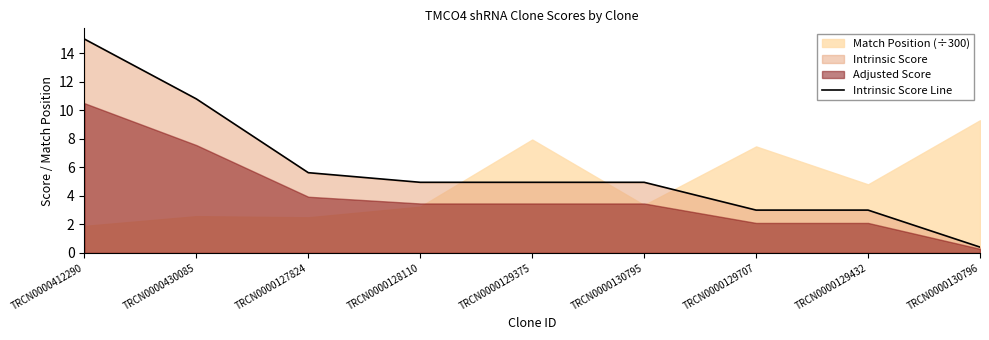

At which label does Intrinsic Score Line first exceed 4?

TRCN0000412290